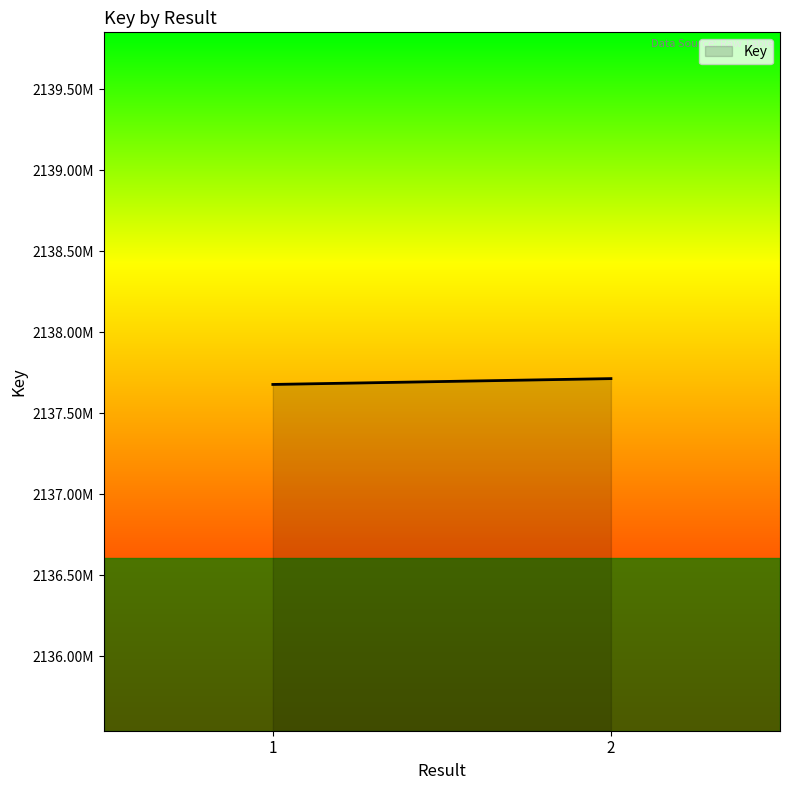

Is it true that the value at 1 is 3237720787?

False